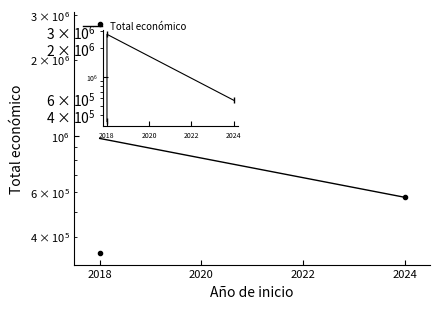

Reading left to right, transcribe all the data shown in this chart.

344243	2769359	571965